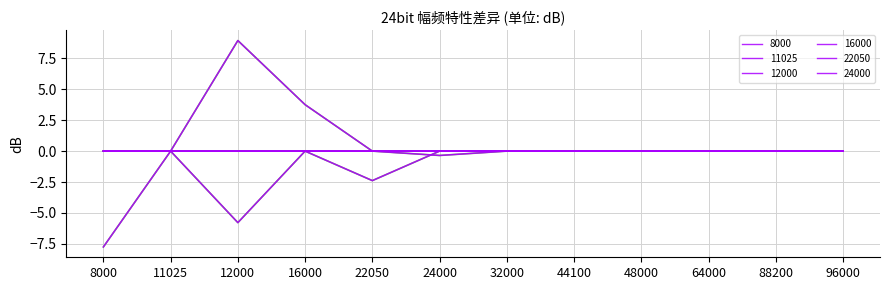

At which label does 16000 reach its minimum?

12000